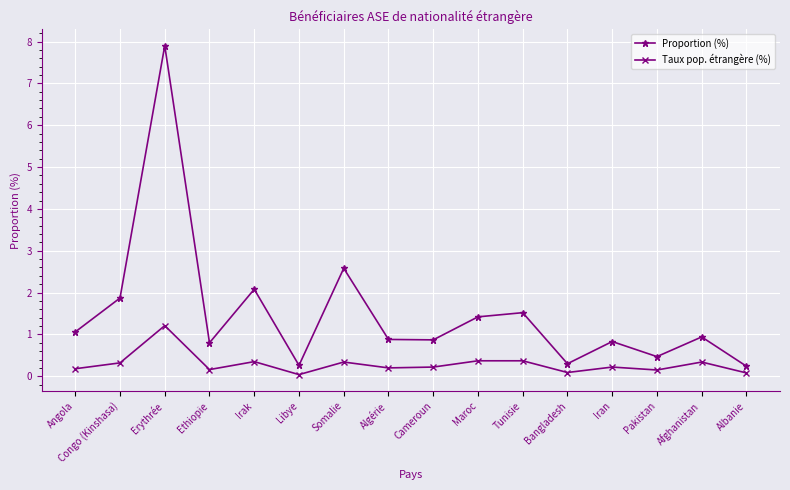

What is the total value across all series at Ethiopie?

1.0